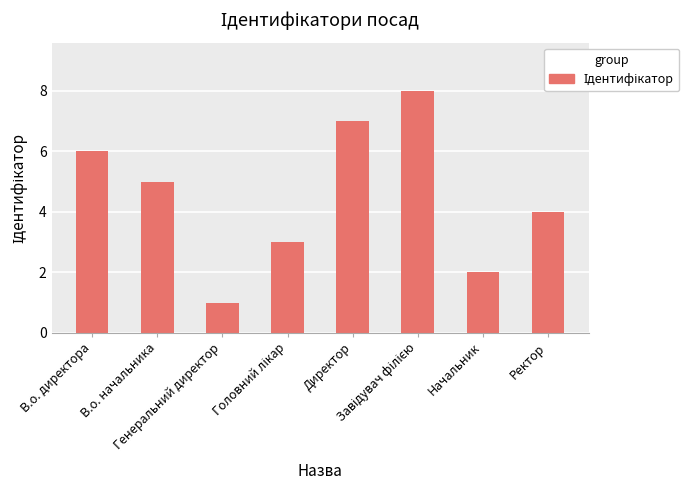

What is the label of the 2nd bar from the left?

В.о. начальника